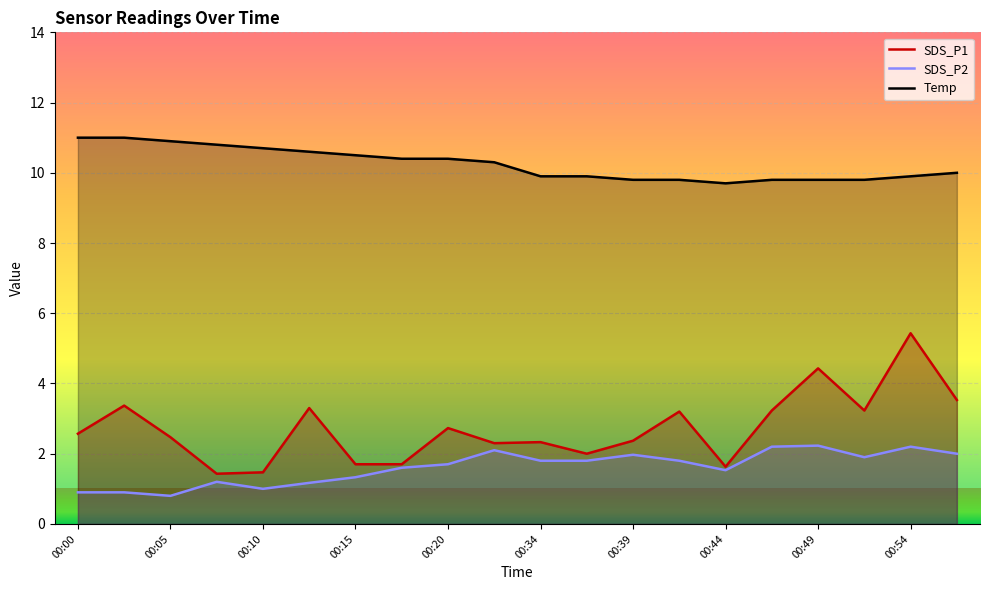

In SDS_P2, how many points are lower than both neighbors (excluding endpoints)?

4